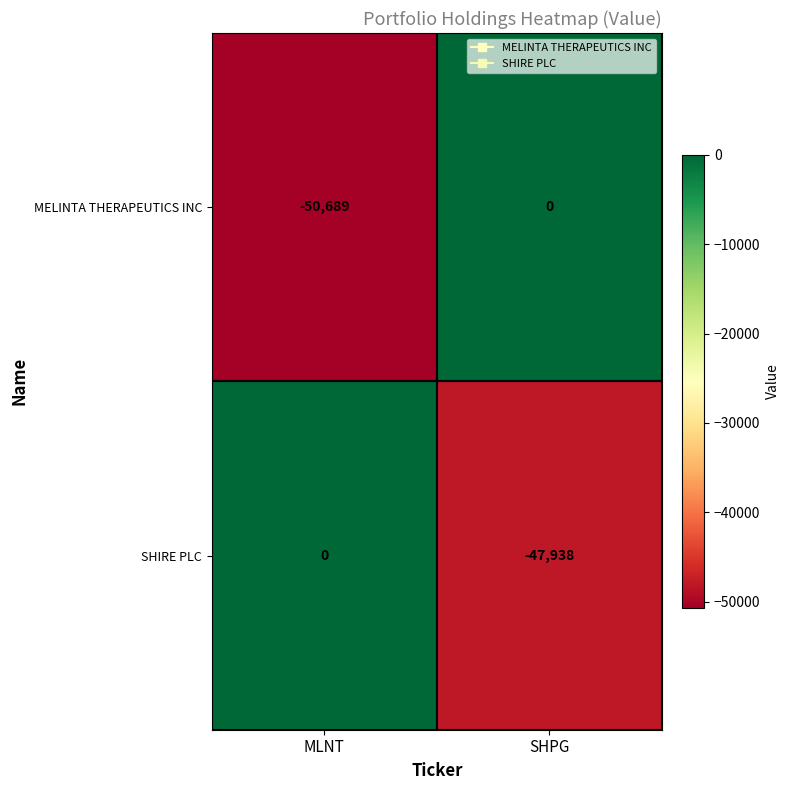

What is the sum of all SHIRE PLC values?

-47938